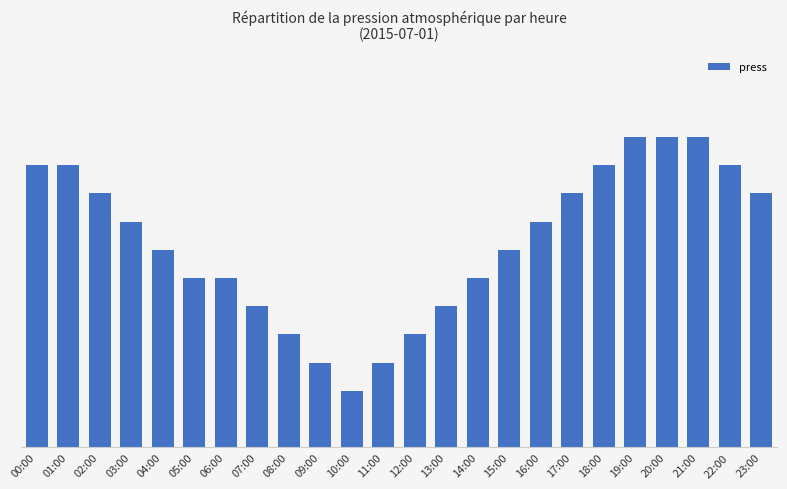

What is the smallest value displayed?

990